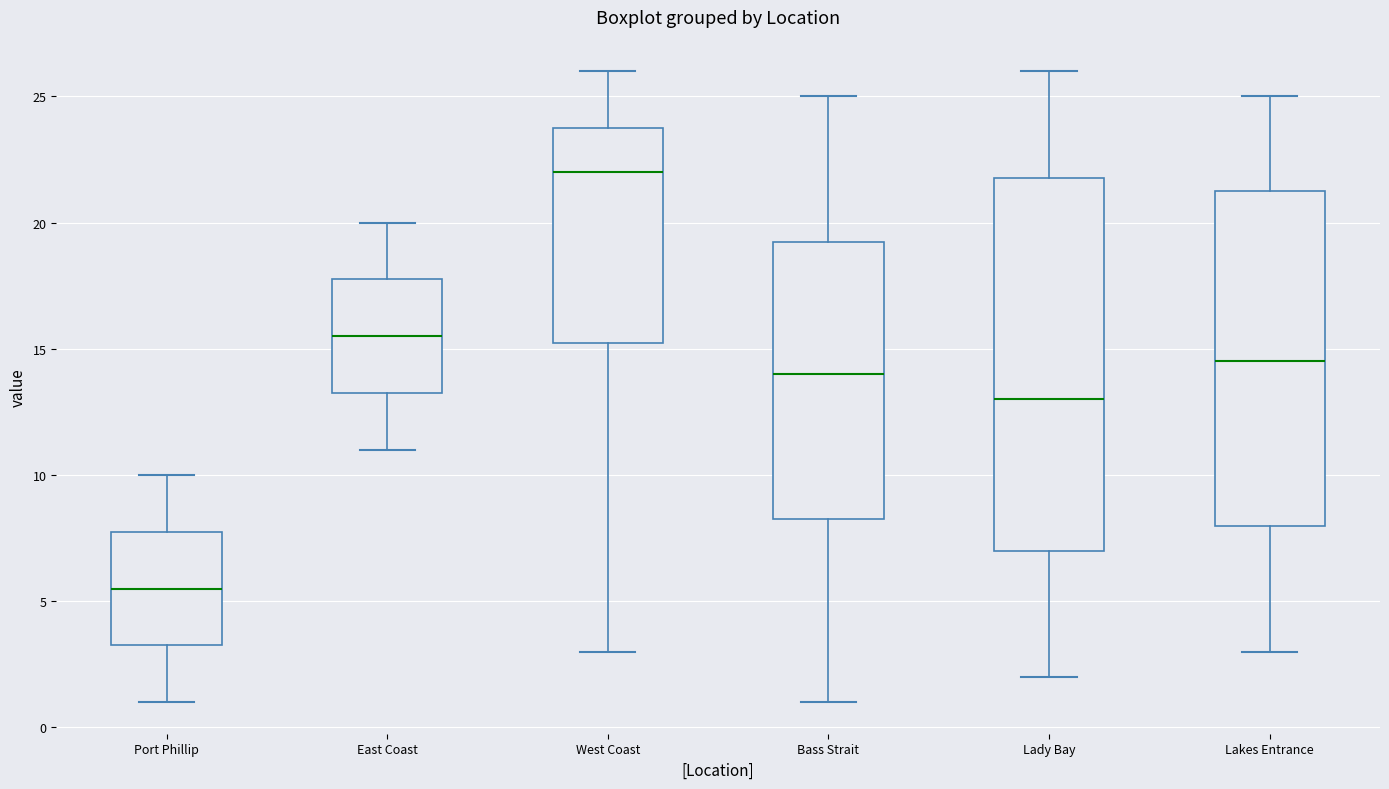

Which box is the tallest, from its lower edge to its upper edge?

Lady Bay